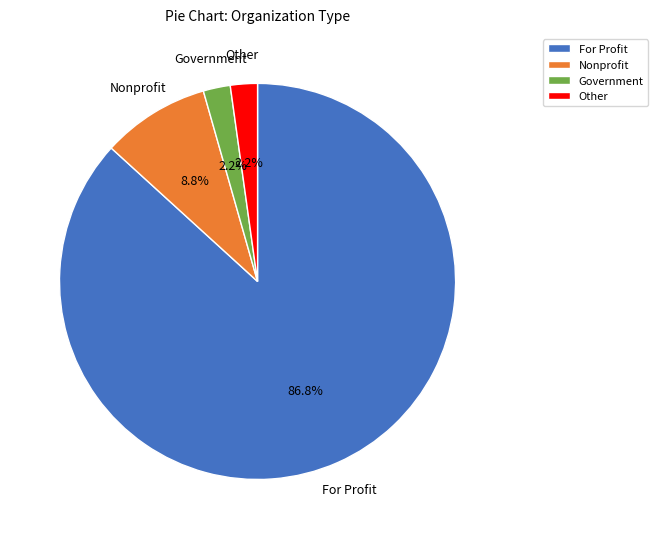

Is it true that For Profit is 87% of the pie?

True